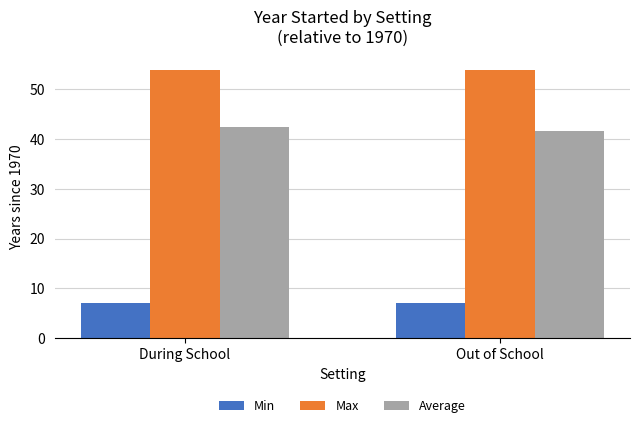

List the series in order of their overall mean, lowest first.

Min, Average, Max